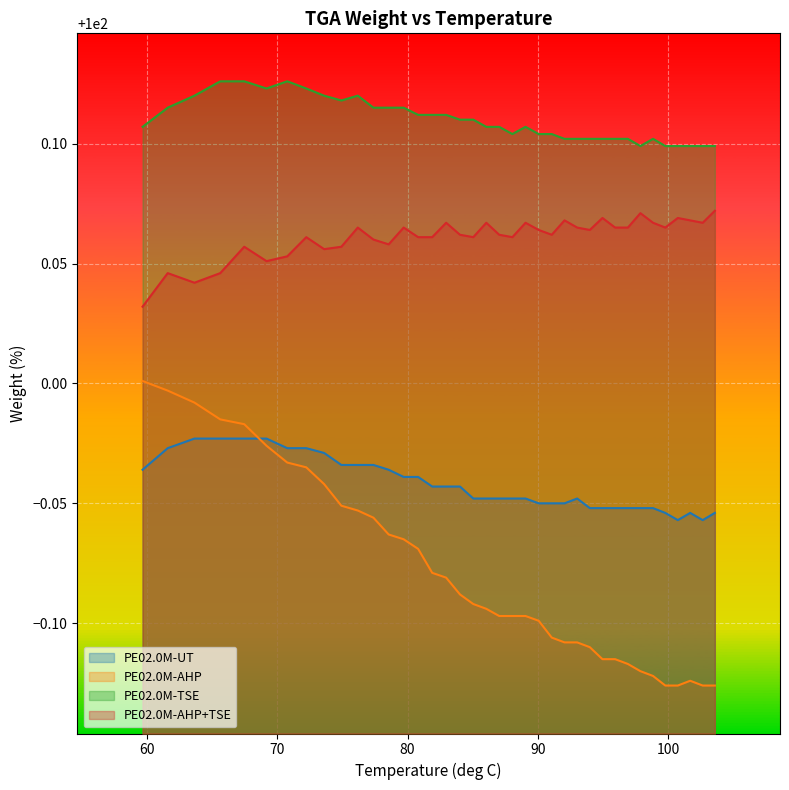

Which series has the widest spread of values?

PE02.0M-AHP